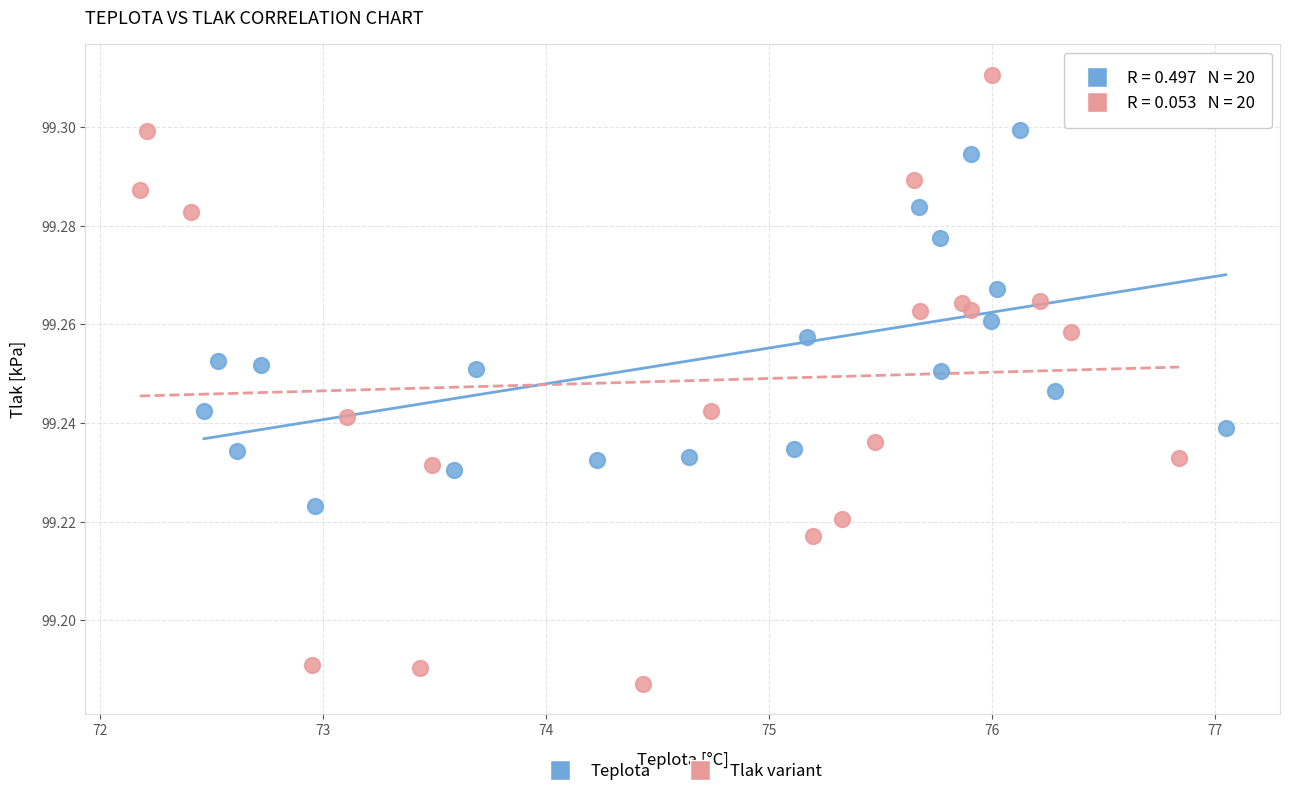

Which series has the largest Y range (max minus min)?

Tlak variant